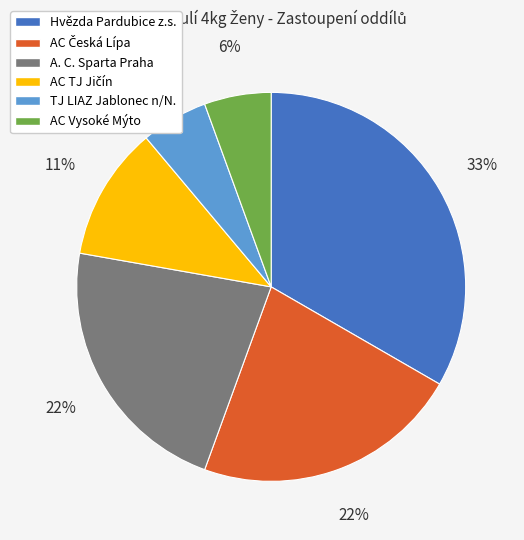

Which category has the biggest portion of the pie?

Hvězda Pardubice z.s.